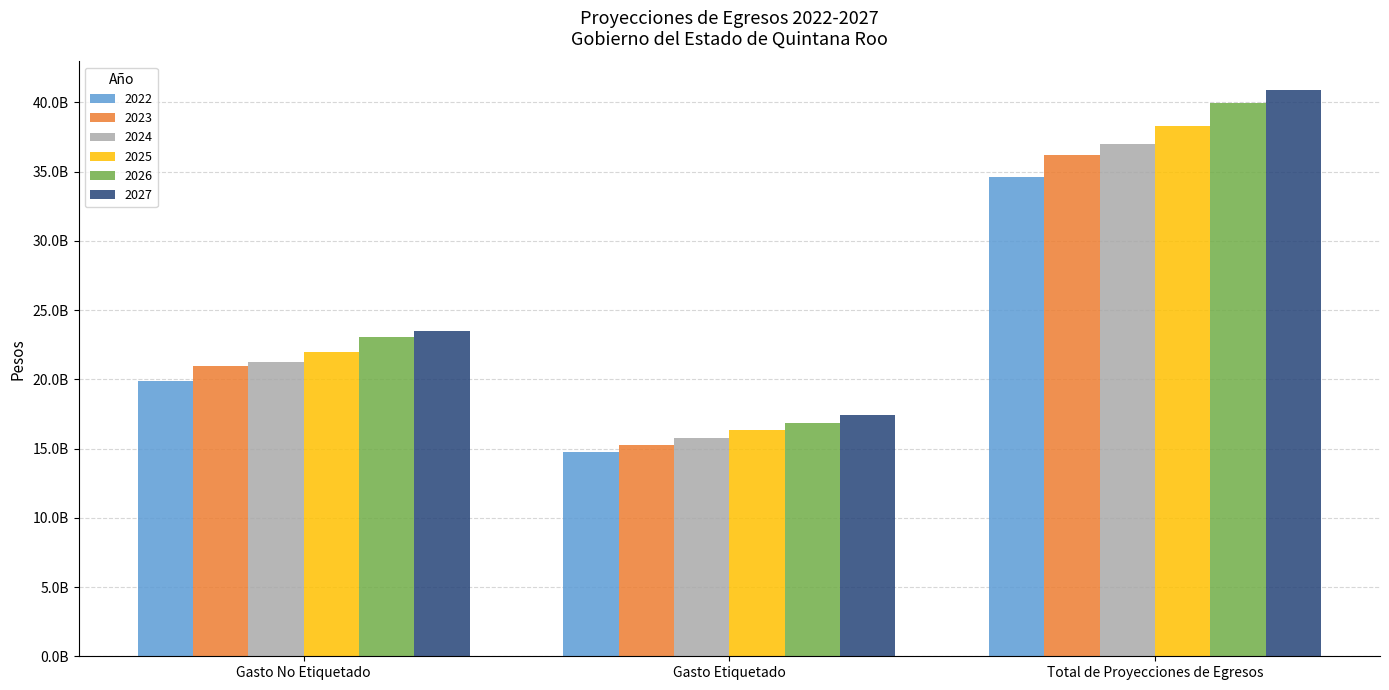

What is the lowest value of the 2023 series?

15261031190.6